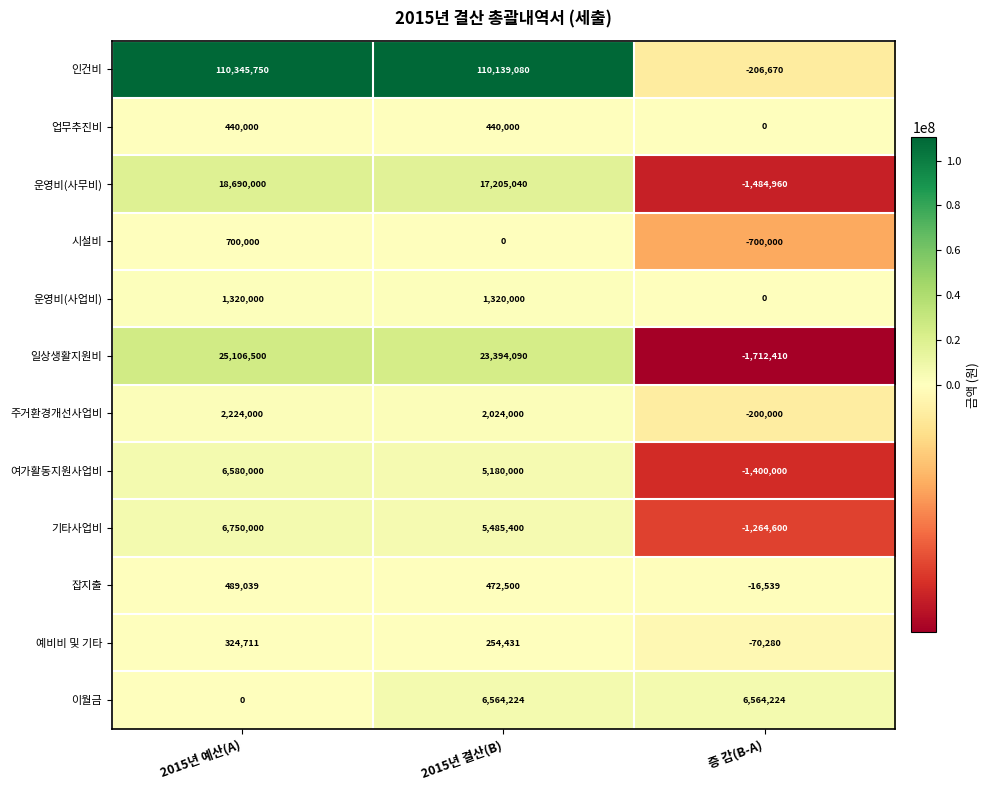

At which label is 주거환경개선사업비 closest to 1012000?

2015년 결산(B)